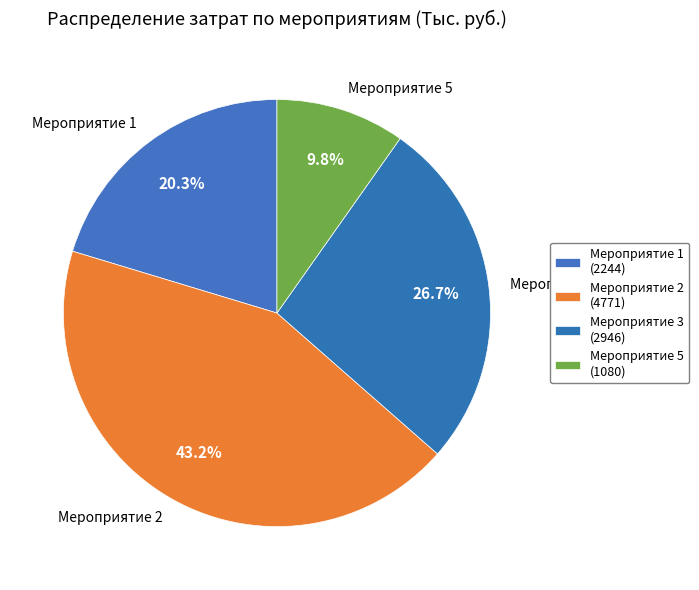

What is the smallest slice in the pie chart?

Мероприятие 5